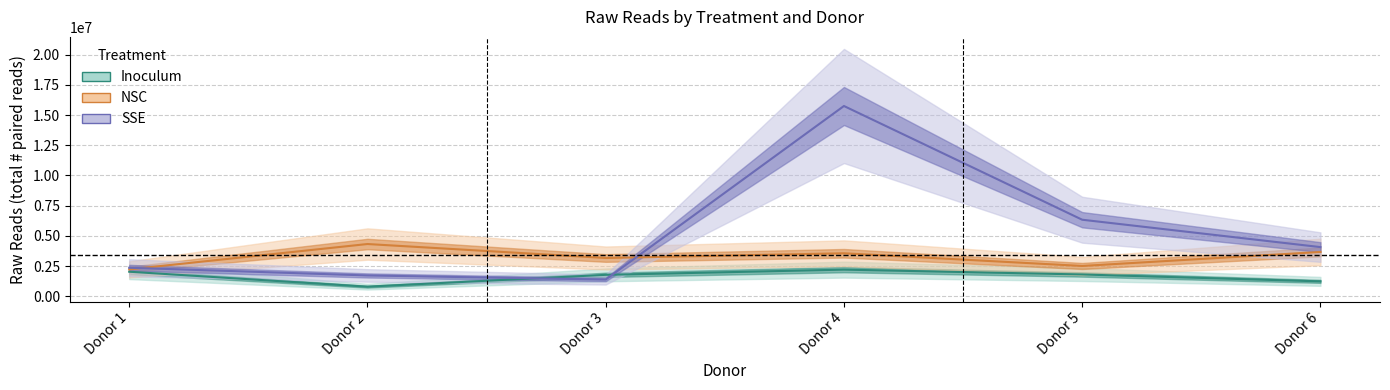

Which category has the highest value in the Inoculum series?

Donor 4